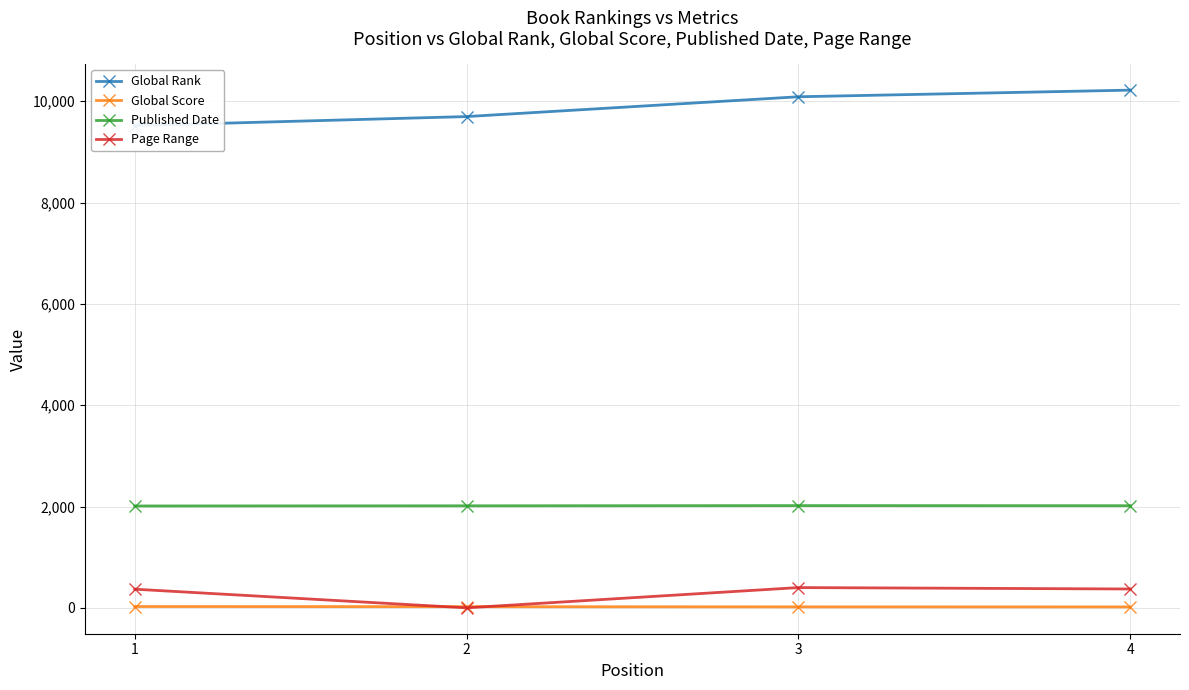

Reading left to right, extract all data points from this chart.

Global Rank: 1=9519	2=9698	3=10089	4=10220
Global Score: 1=26	2=23	3=19	4=18
Published Date: 1=2011	2=2014	3=2018	4=2016
Page Range: 1=368	2=0	3=400	4=372